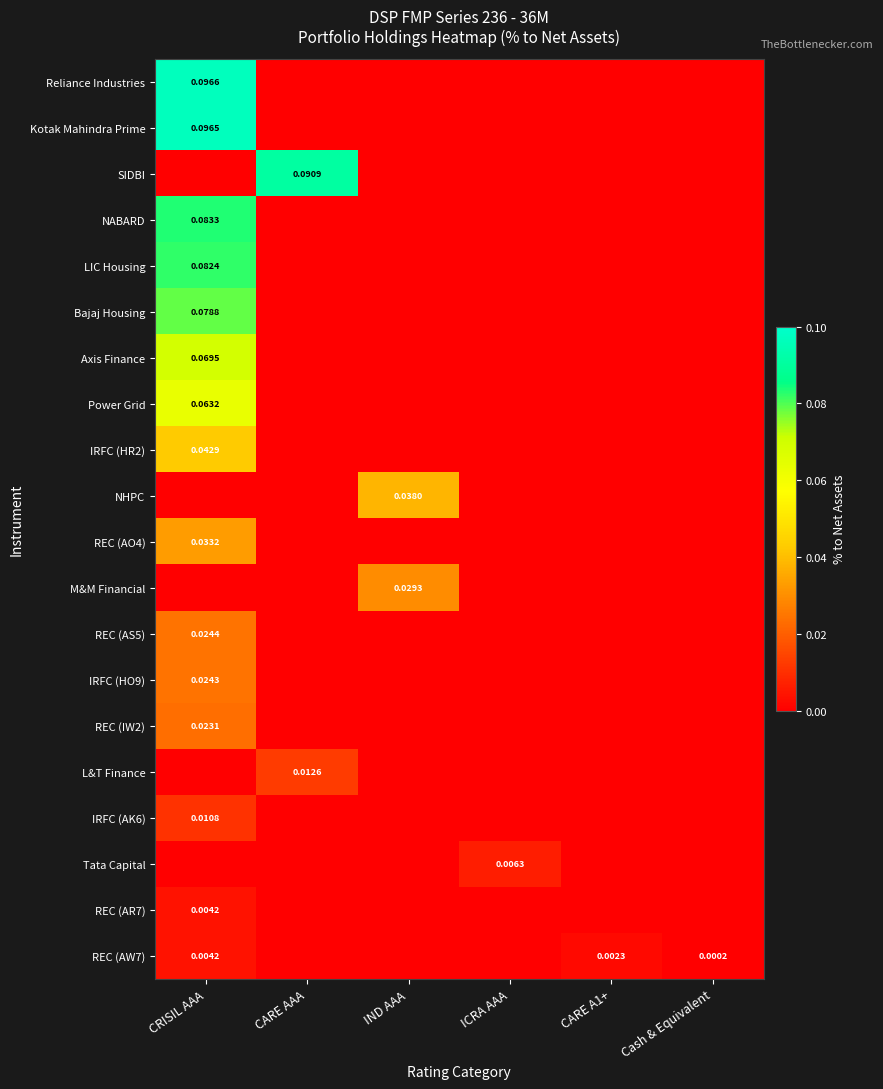

What is the difference between the maximum and minimum values in the SIDBI series?

0.1